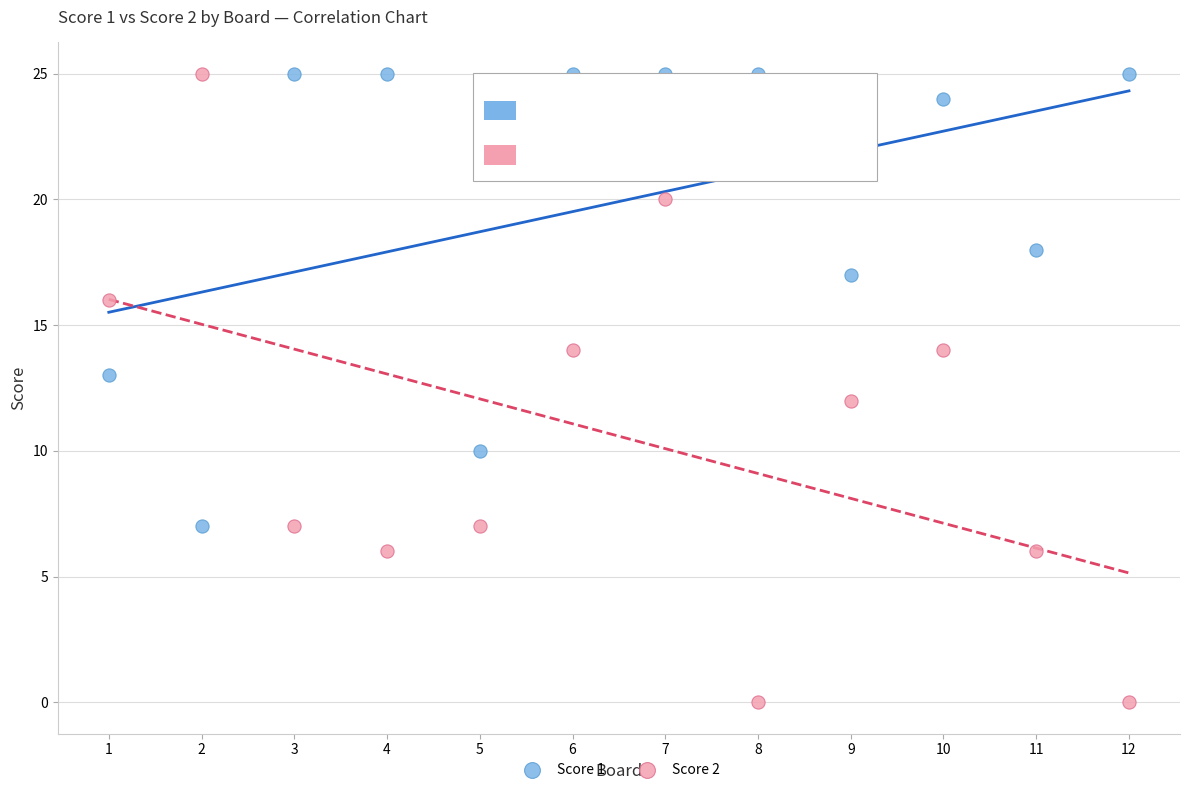

What is the X range (max minus min) for the scatter plot?

11